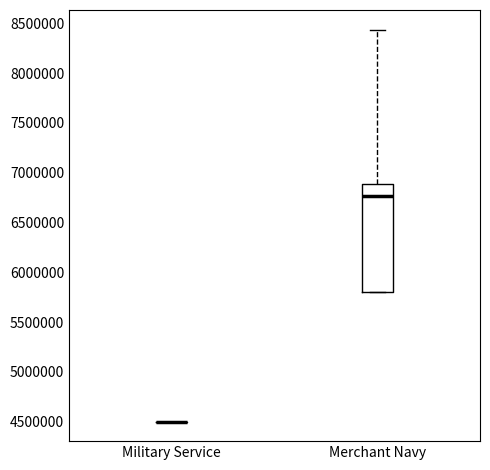

Reading left to right, read every box against the y-axis: the position of its median line, the range the box covers, and the ends of its whiskers. The values are not printed on the chart, so give them approximately, as read against the axis.

Military Service: box collapsed to a line at 4500000, whiskers 4500000 to 4500000
Merchant Navy: median 6750000, box 5800000 to 6900000, whiskers 5800000 to 8450000